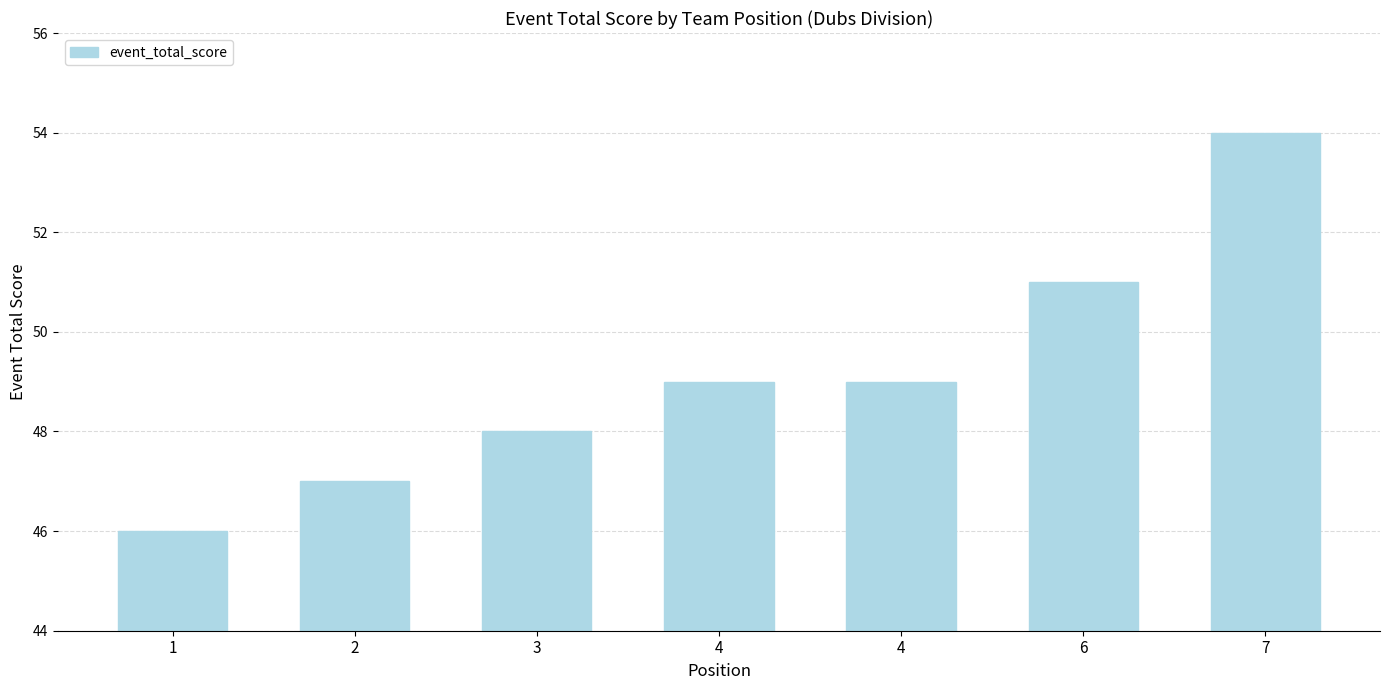

What is the difference between the second highest and second lowest values?

4